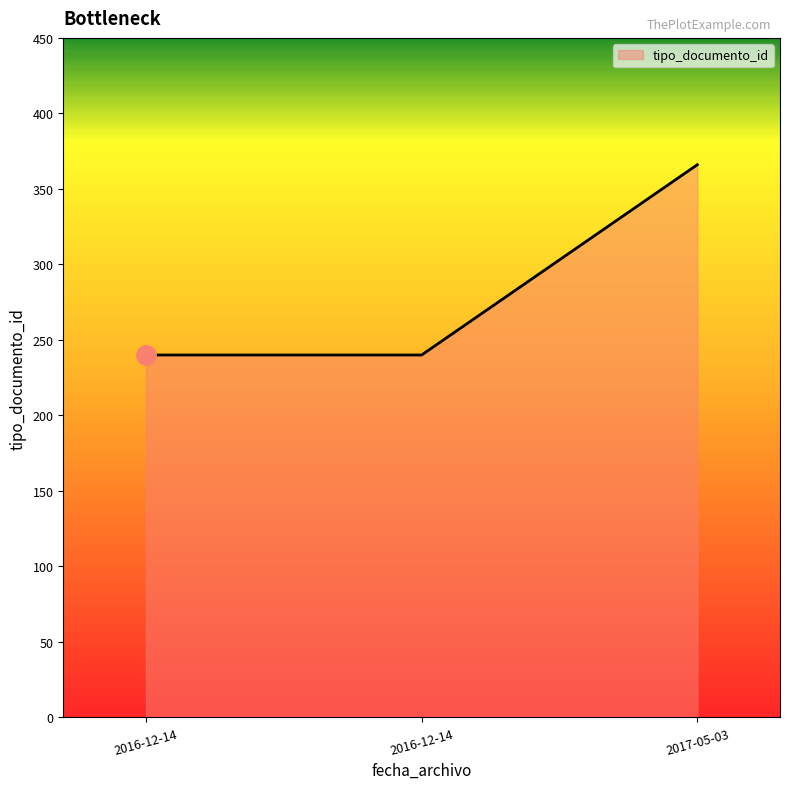

How many lines are shown in the chart?

1